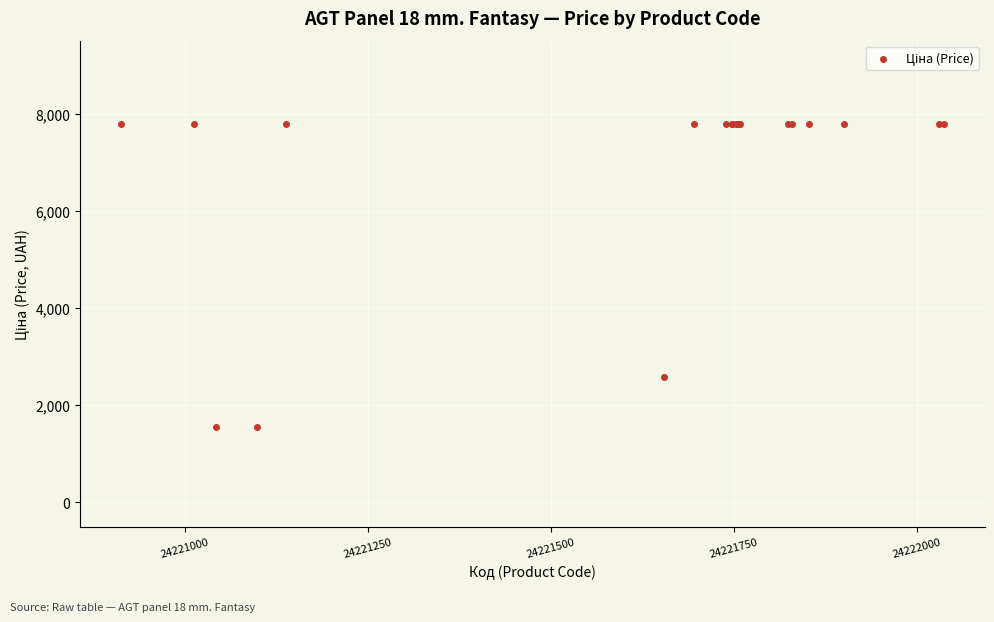

What Y value in the scatter plot is closest to 4670?

2578.7